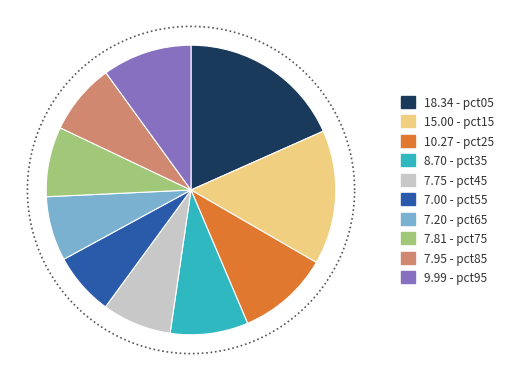

Which category has the smallest portion of the pie?

pct55